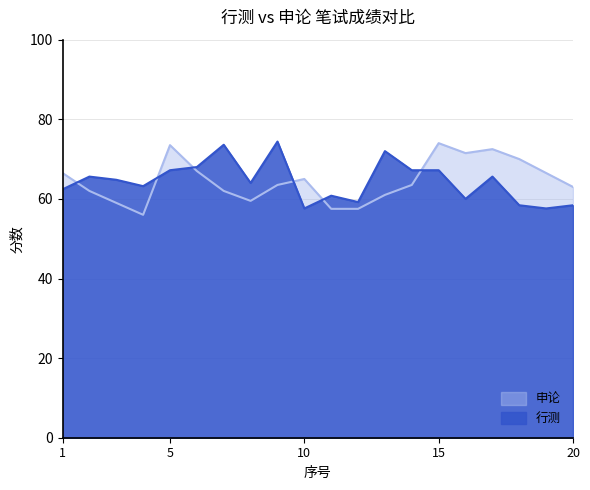

What is the value of the 申论 point at the 12th from the left?

57.5